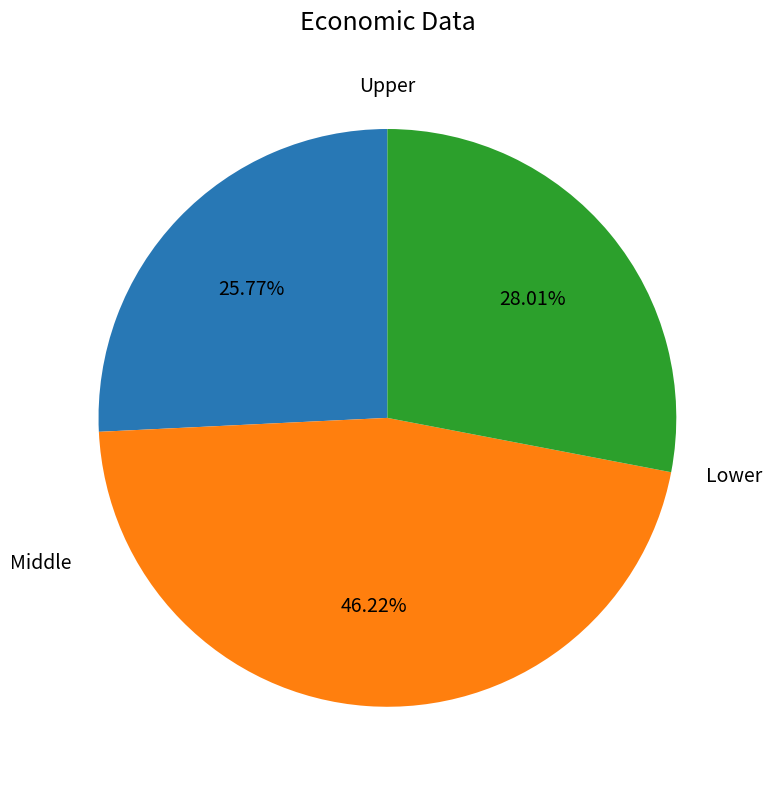

Is there any slice that represents more than half of the pie?

No